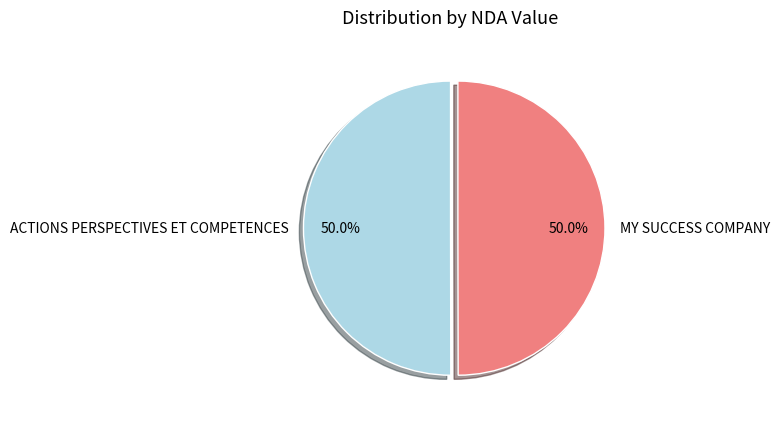

Approximately how many times larger is the value at MY SUCCESS COMPANY compared to ACTIONS PERSPECTIVES ET COMPETENCES?

1.0